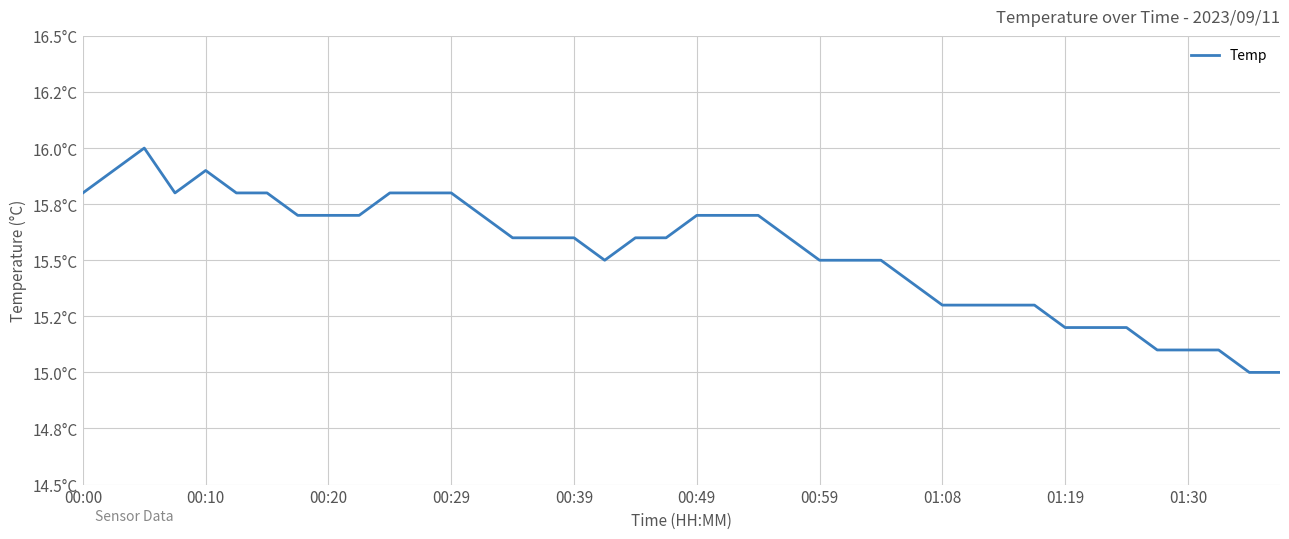

Is this an area chart (filled region under the line)?

No